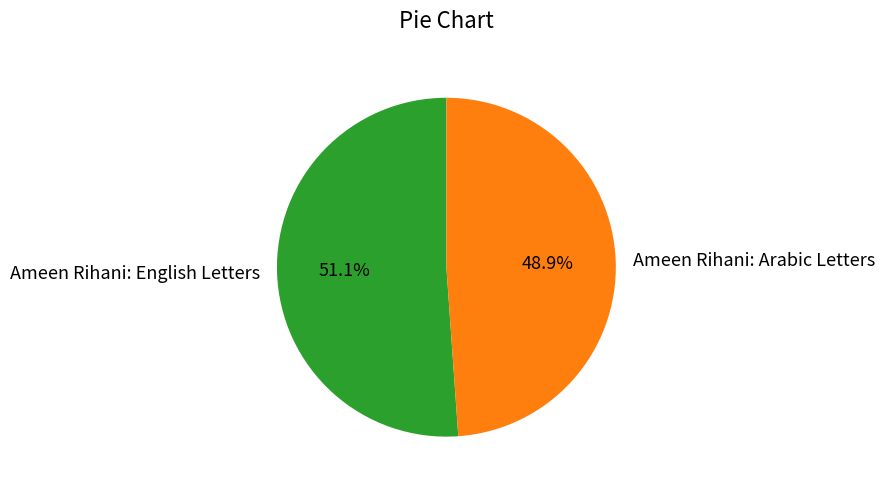

To the nearest percent, what is the combined percentage of Ameen Rihani: English Letters and Ameen Rihani: Arabic Letters?

100%